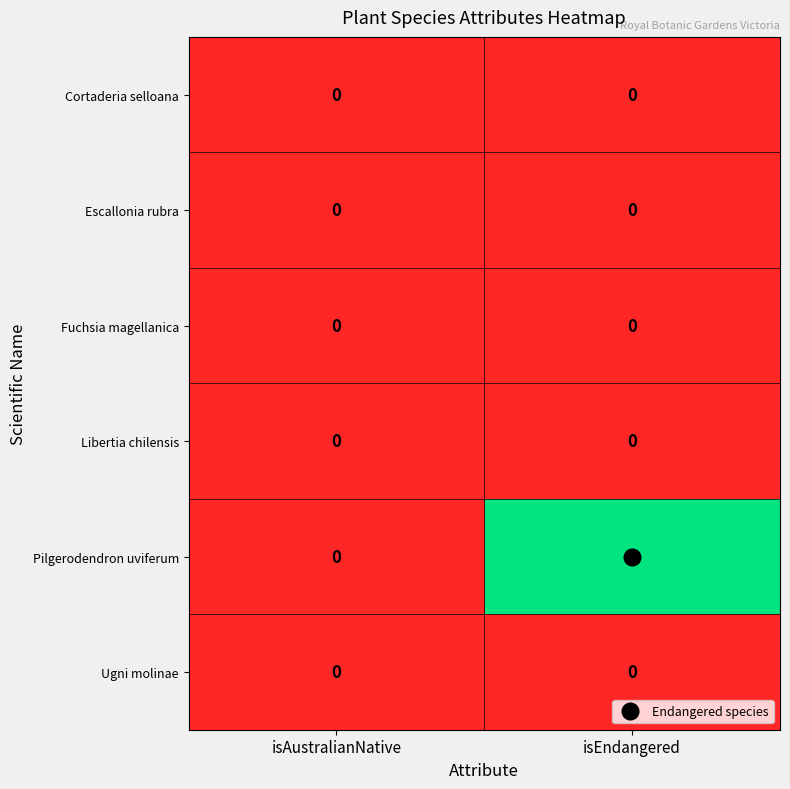

What is the difference between the highest and lowest values at isEndangered?

1